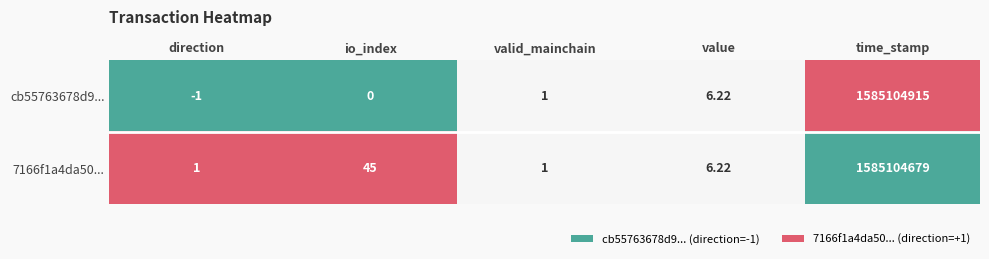

At direction, list the series in order from smallest to largest.

cb55763678d9..., 7166f1a4da50...